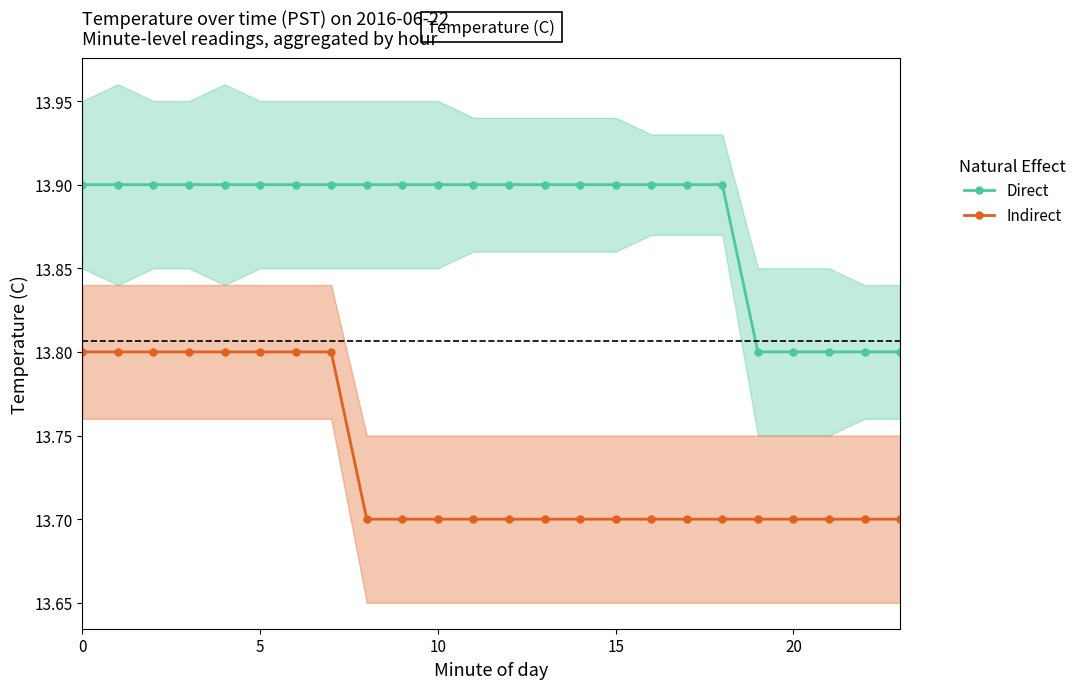

What are all the series names shown in the legend?

Direct, Indirect